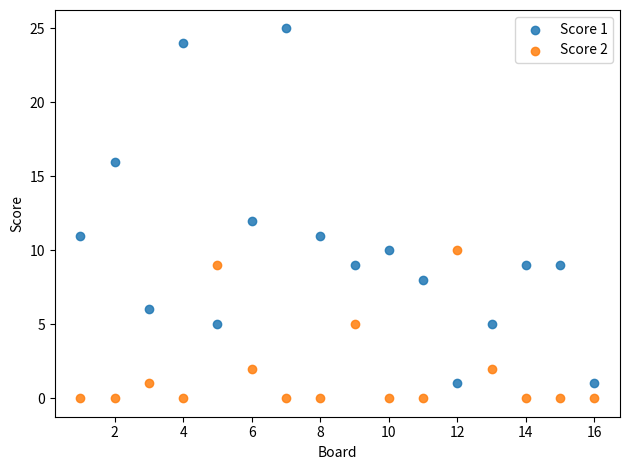

Across all data points, what is the range of X values (max minus min)?

15